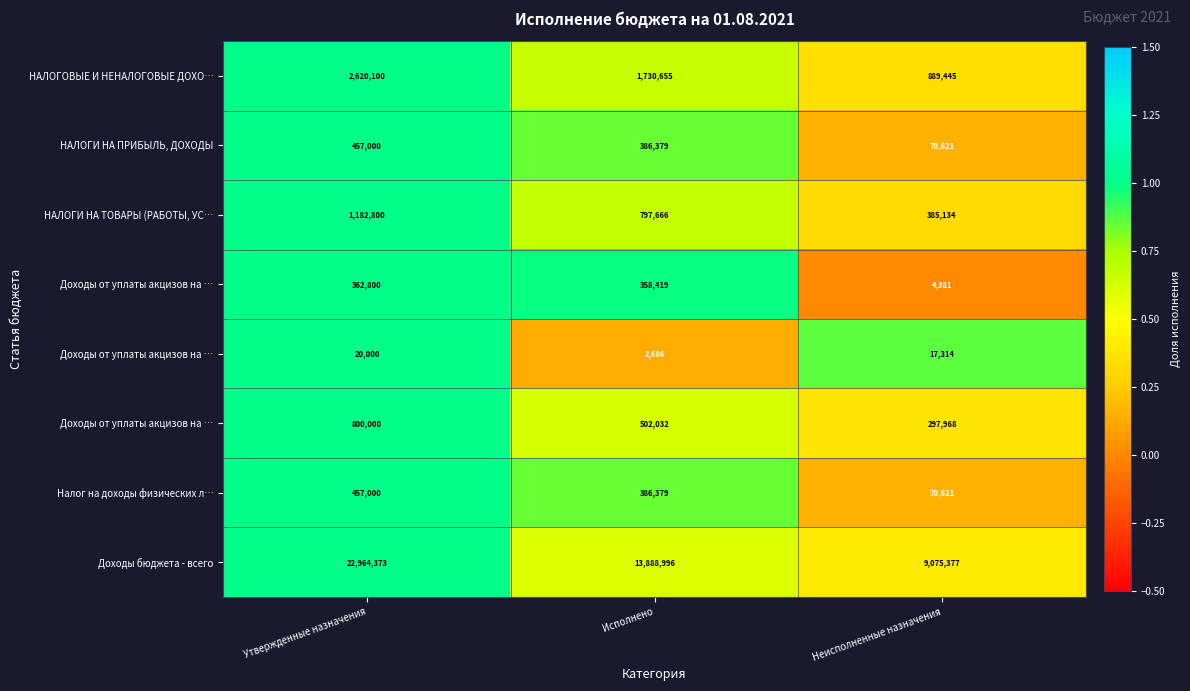

How many data points does each series have?

3